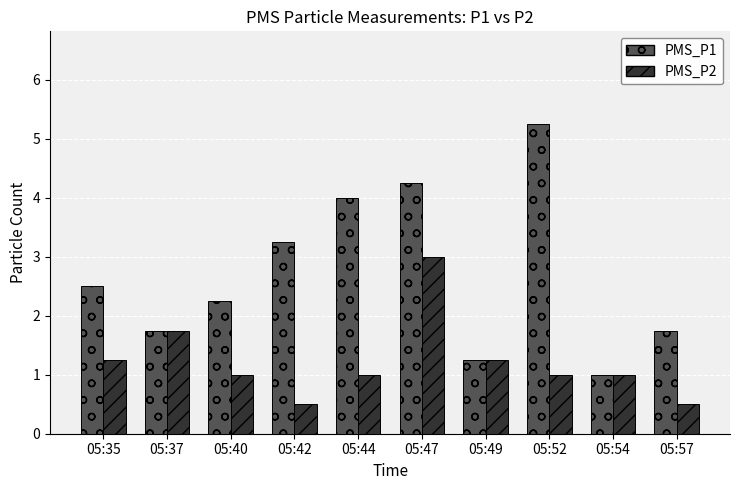

What is the value of the PMS_P1 bar at the 5th from the left?

4.0